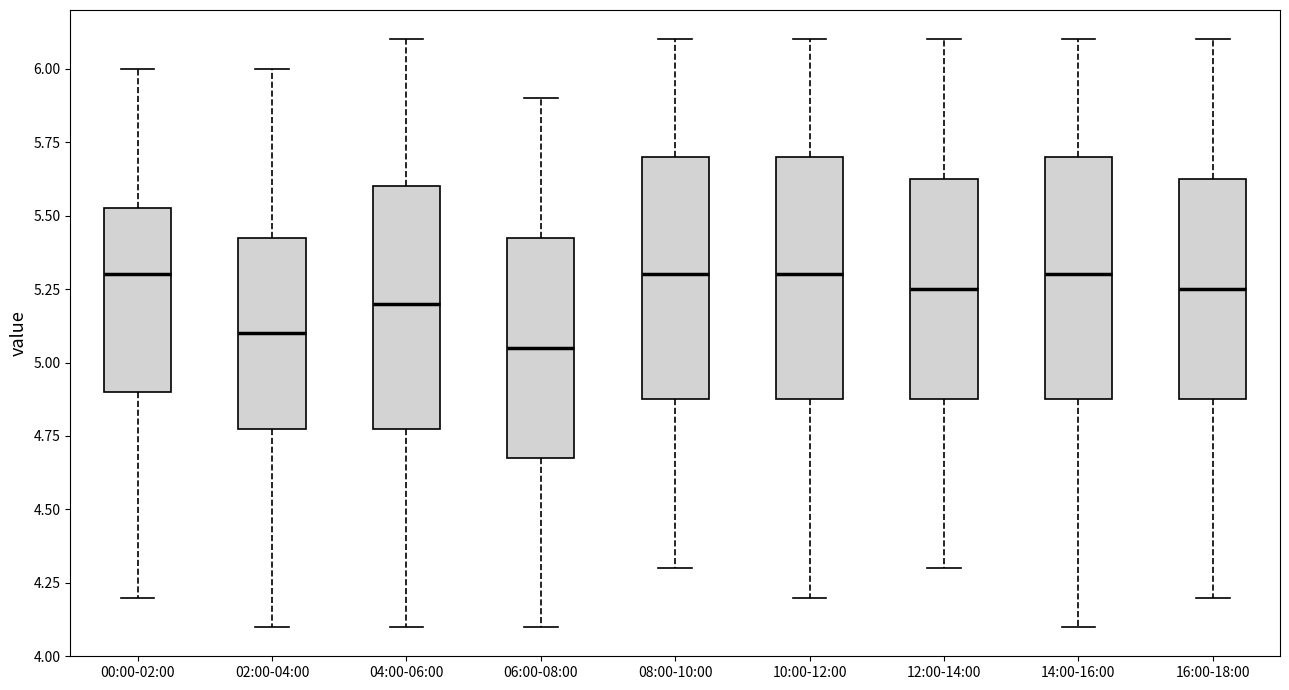

Reading left to right, transcribe this box plot: for each box, give where its median line is, the range the box spans, and where its two whiskers end, as read against the y-axis. The values are not printed on the chart, so give them approximately, as read against the axis.

00:00-02:00: median 5.30, box 4.90 to 5.55, whiskers 4.20 to 6.00
02:00-04:00: median 5.10, box 4.80 to 5.45, whiskers 4.10 to 6.00
04:00-06:00: median 5.20, box 4.80 to 5.60, whiskers 4.10 to 6.10
06:00-08:00: median 5.05, box 4.70 to 5.45, whiskers 4.10 to 5.90
08:00-10:00: median 5.30, box 4.90 to 5.70, whiskers 4.30 to 6.10
10:00-12:00: median 5.30, box 4.90 to 5.70, whiskers 4.20 to 6.10
12:00-14:00: median 5.25, box 4.90 to 5.65, whiskers 4.30 to 6.10
14:00-16:00: median 5.30, box 4.90 to 5.70, whiskers 4.10 to 6.10
16:00-18:00: median 5.25, box 4.90 to 5.65, whiskers 4.20 to 6.10